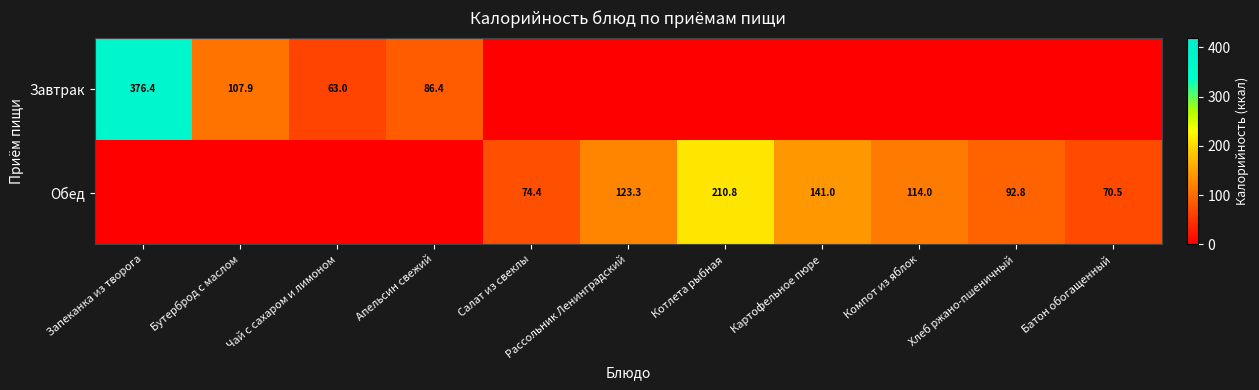

What is the sum of the Обед values at Хлеб ржано-пшеничный and Салат из свеклы?

167.2